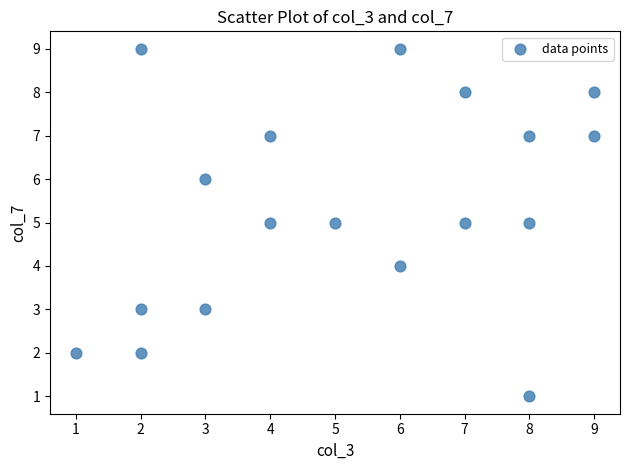

What is the range of Y values (max minus min)?

8